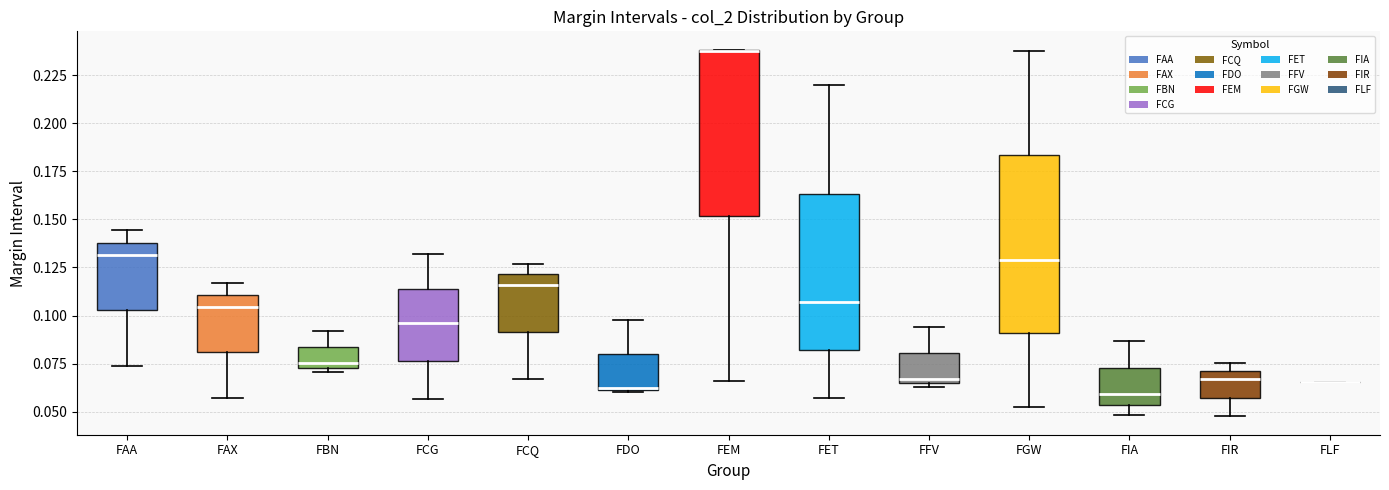

Reading left to right, read every box against the y-axis: the position of its median line, the range the box covers, and the ends of its whiskers. The values are not printed on the chart, so give them approximately, as read against the axis.

FAA: median 0.130, box 0.105 to 0.140, whiskers 0.075 to 0.145
FAX: median 0.105, box 0.080 to 0.110, whiskers 0.055 to 0.115
FBN: median 0.075 (just above the box's lower edge), box 0.075 to 0.085, whiskers 0.070 to 0.090
FCG: median 0.095, box 0.075 to 0.115, whiskers 0.055 to 0.130
FCQ: median 0.115, box 0.090 to 0.120, whiskers 0.065 to 0.125
FDO: median 0.060, box 0.060 to 0.080, whiskers 0.060 to 0.100
FEM: median 0.235 (drawn on the box's upper edge), box 0.150 to 0.240, whiskers 0.065 to 0.240
FET: median 0.105, box 0.080 to 0.165, whiskers 0.055 to 0.220
FFV: median 0.065 (just above the box's lower edge), box 0.065 to 0.080, whiskers 0.065 (just below the box's lower edge) to 0.095
FGW: median 0.130, box 0.090 to 0.185, whiskers 0.055 to 0.240
FIA: median 0.060, box 0.055 to 0.075, whiskers 0.050 to 0.085
FIR: median 0.065, box 0.055 to 0.070, whiskers 0.050 to 0.075
FLF: box collapsed to a line at 0.065, whiskers 0.065 to 0.065